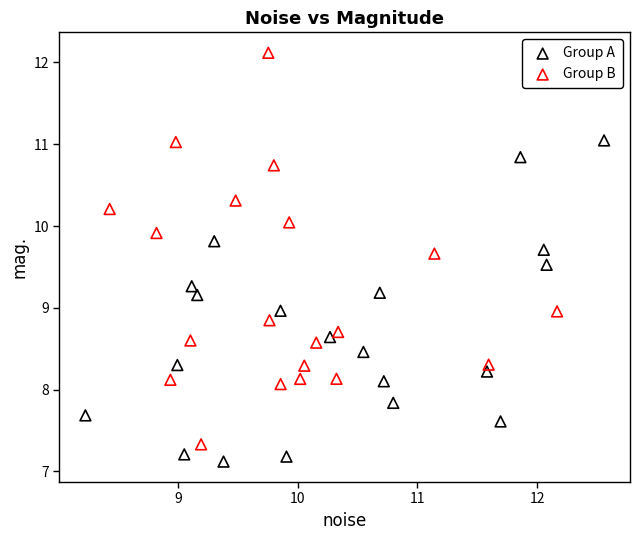

Which series contains the lowest Y value?

Group A